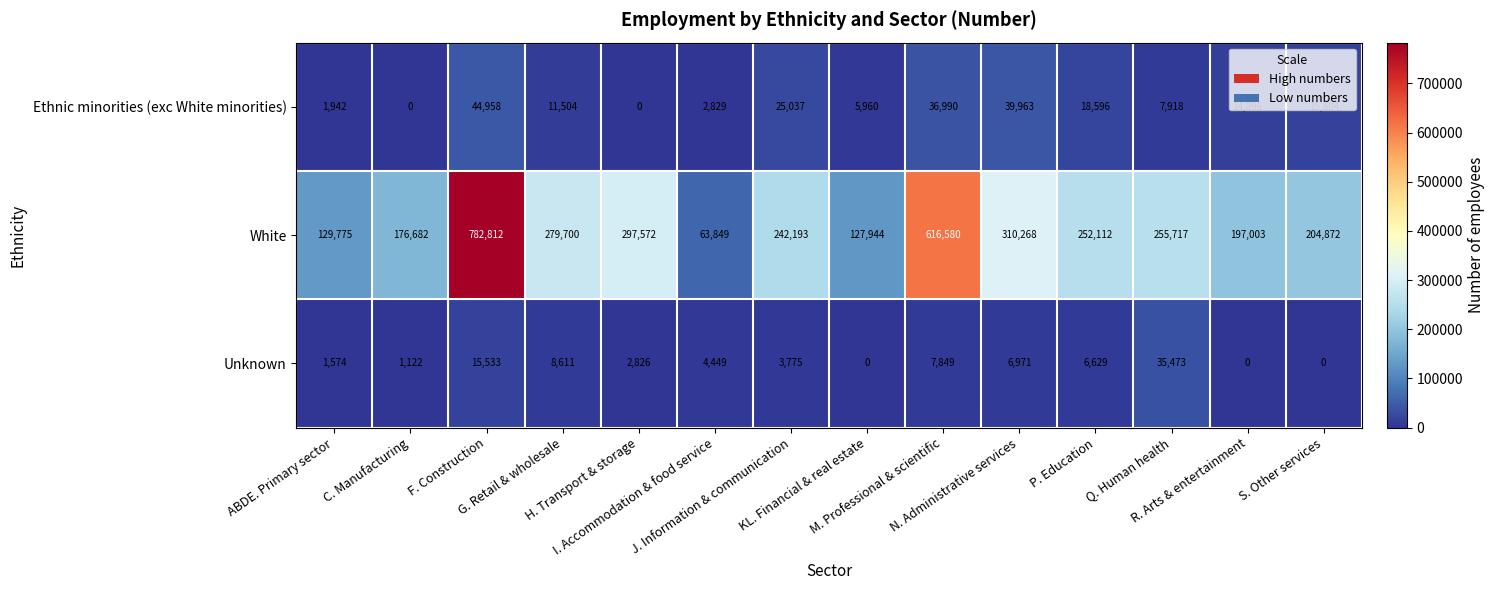

What is the sum of all White values?

3937079